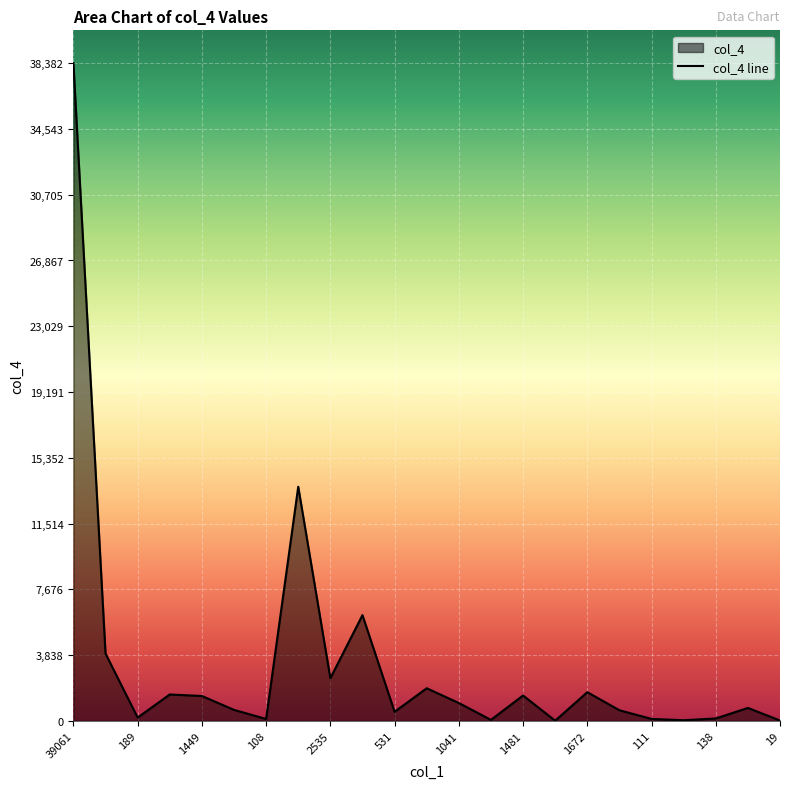

The value at 1672 is 1672. True or false?

True